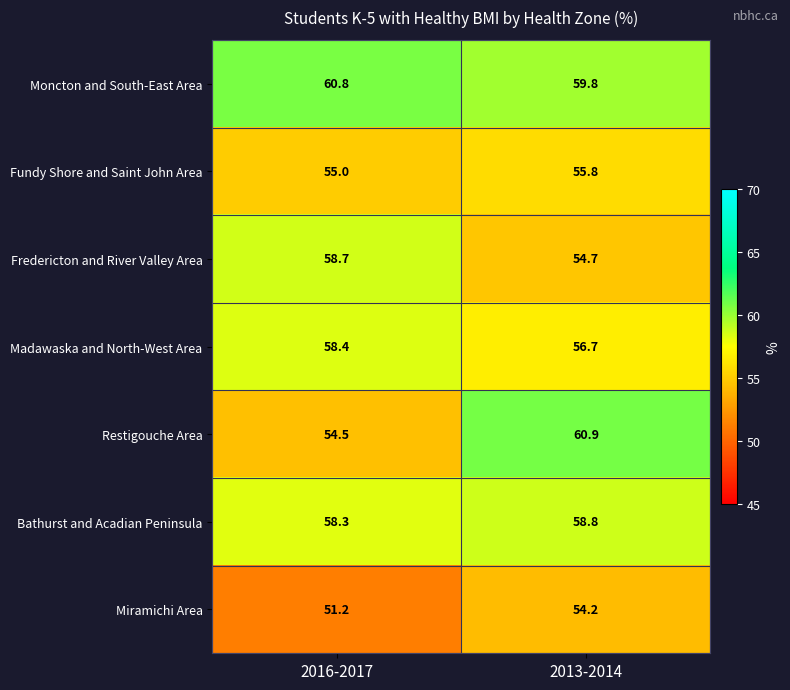

Which series has the widest spread of values?

Restigouche Area